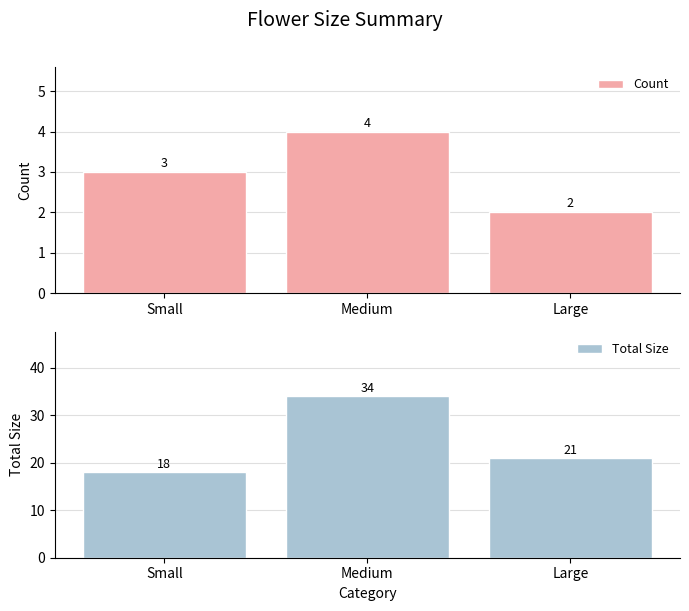

Is the value of Total Size at Large greater than the value of Count at Medium?

Yes